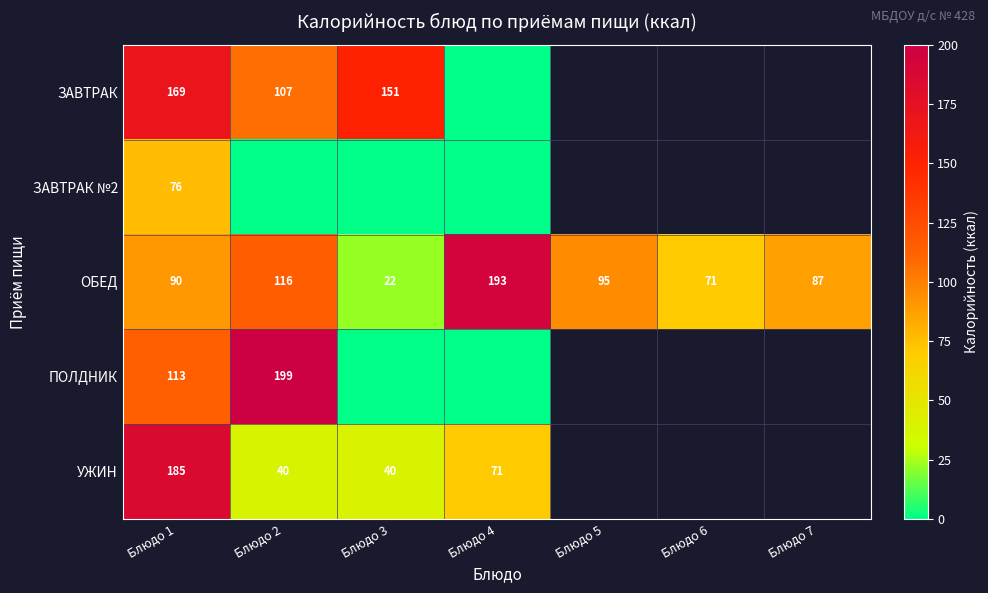

Which label corresponds to the largest value in the chart?

Блюдо 2